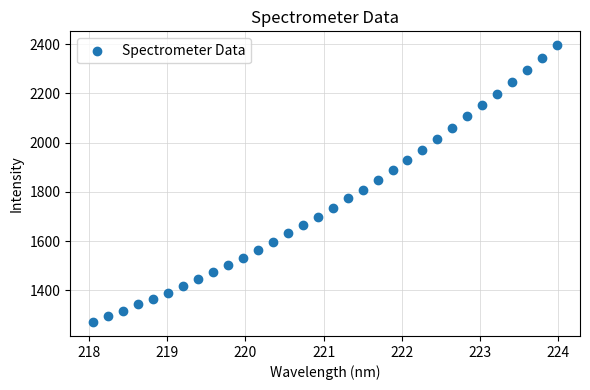

What is the range of X values (max minus min)?

5.9